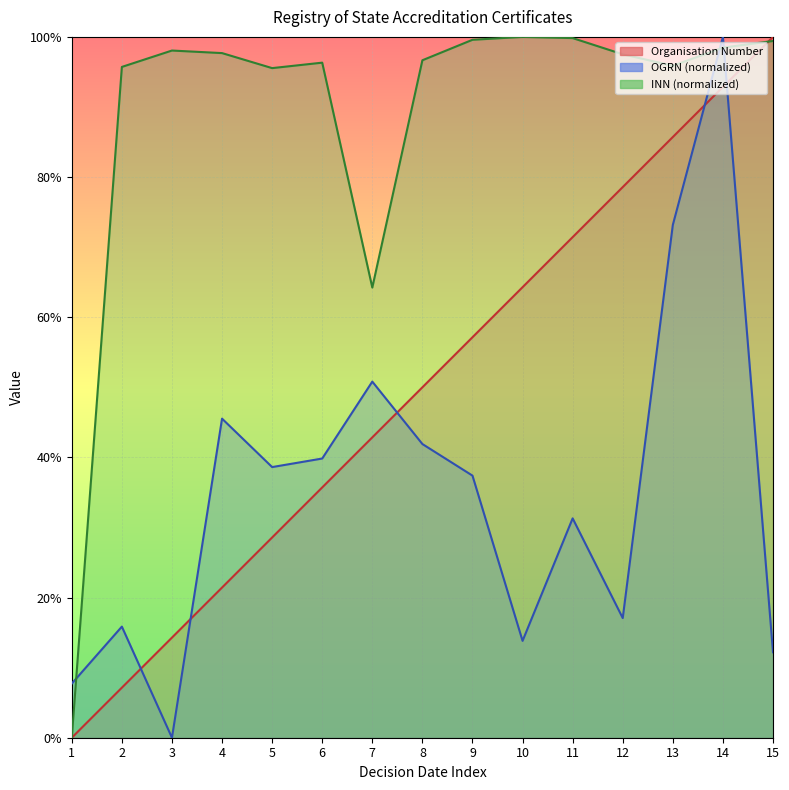

Is it true that INN equals 59.0 at 1?

False